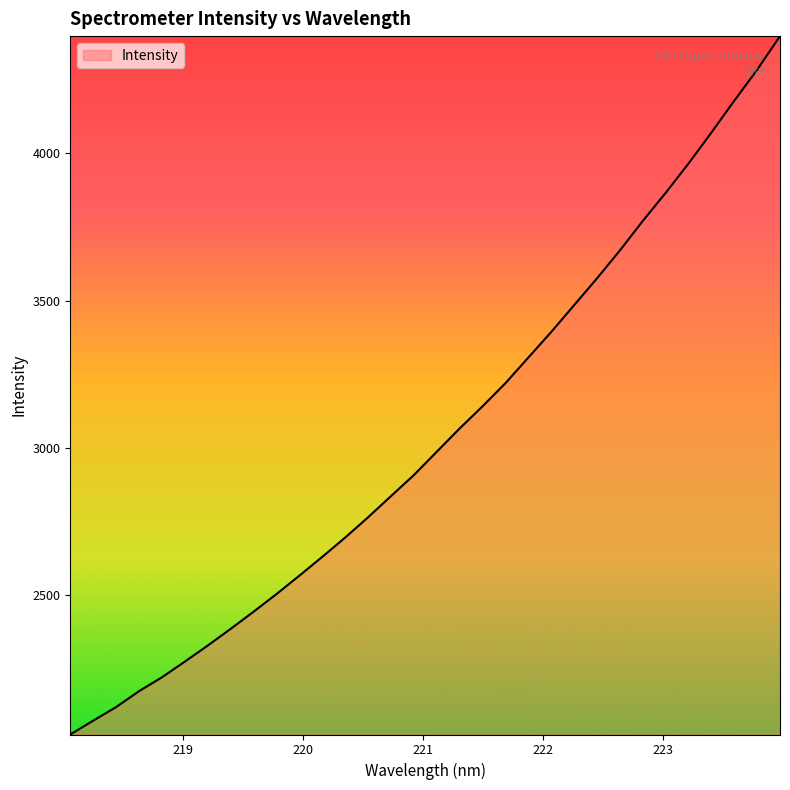

Does the chart display data point markers on the line(s)?

No